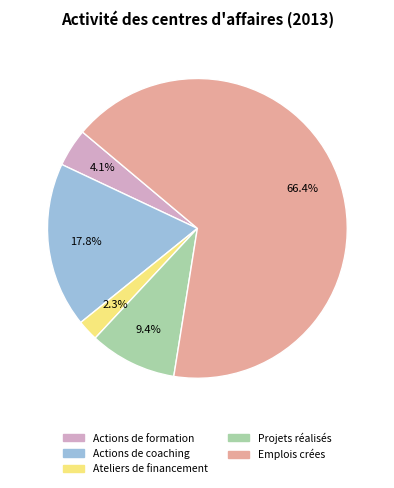

The Projets réalisés slice represents 9% of the pie. True or false?

True